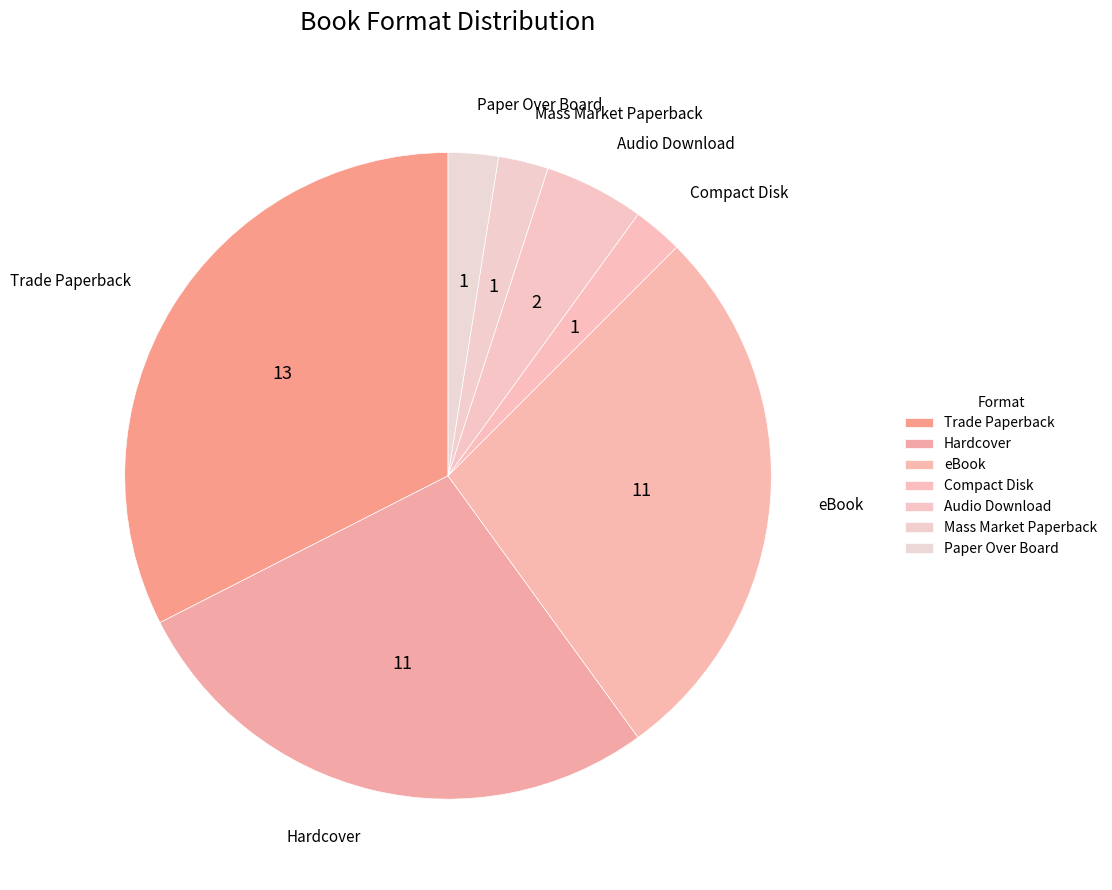

What is the largest slice in the pie chart?

Trade Paperback